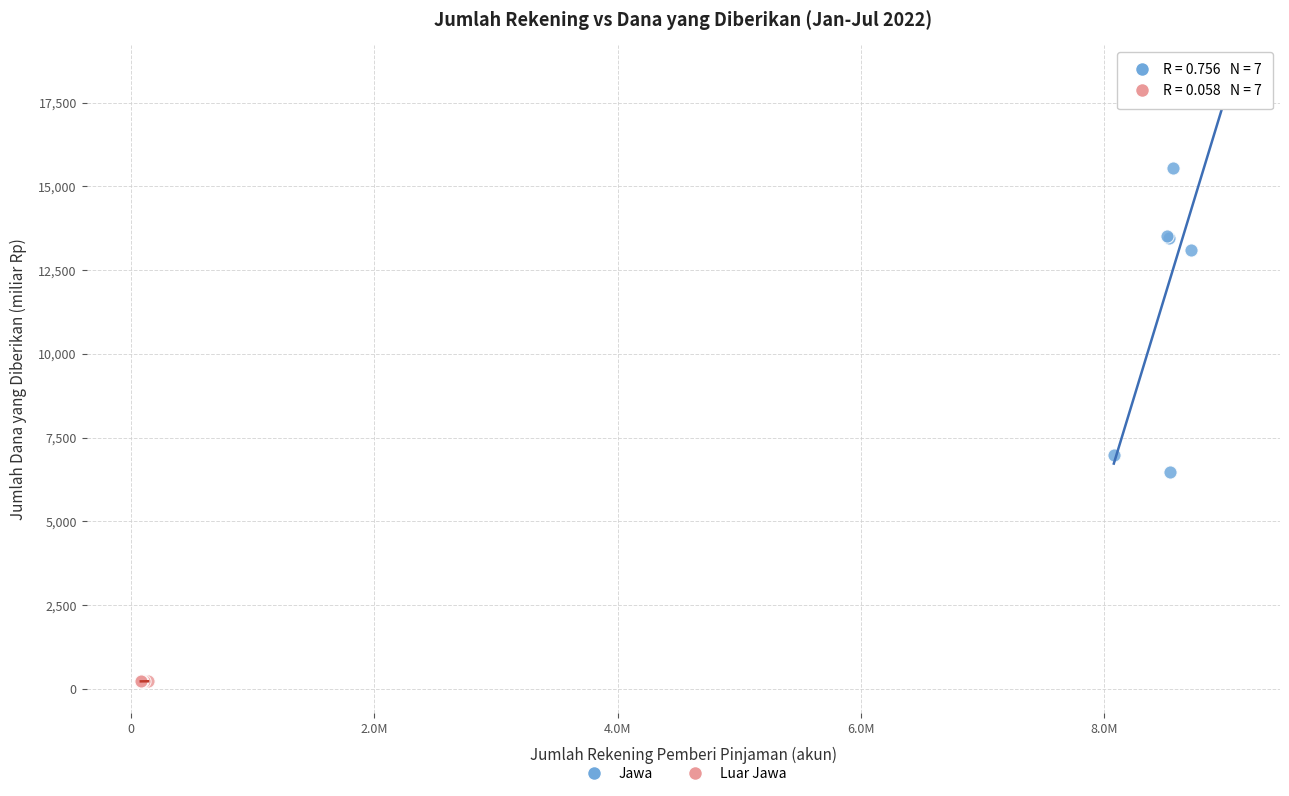

Which series reaches the maximum Y coordinate?

Jawa